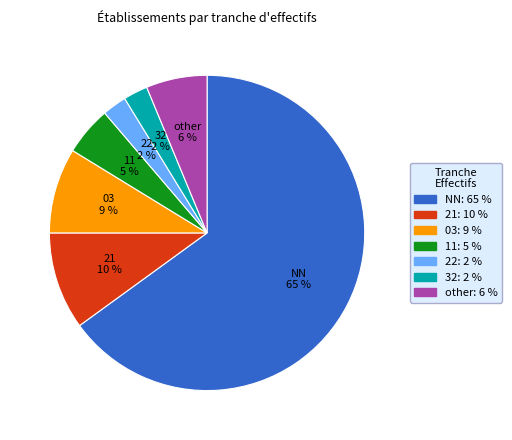

Is the sum of 03 and 32 greater than half?

No